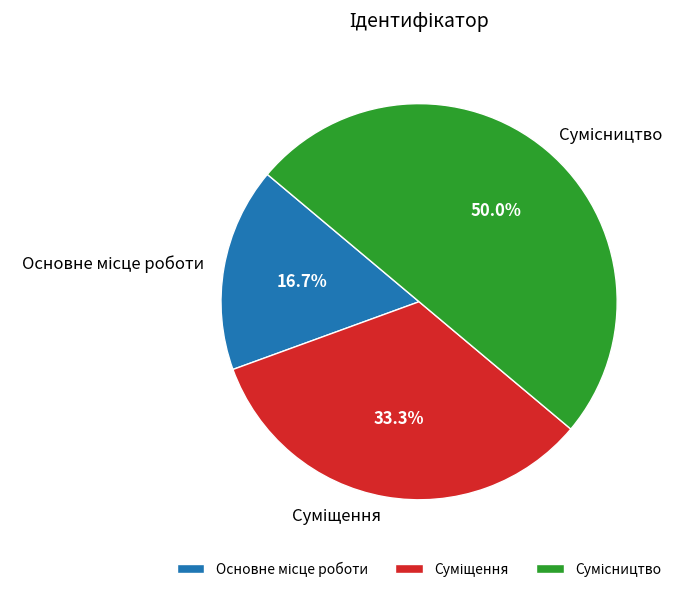

How many slices are in this pie chart?

3